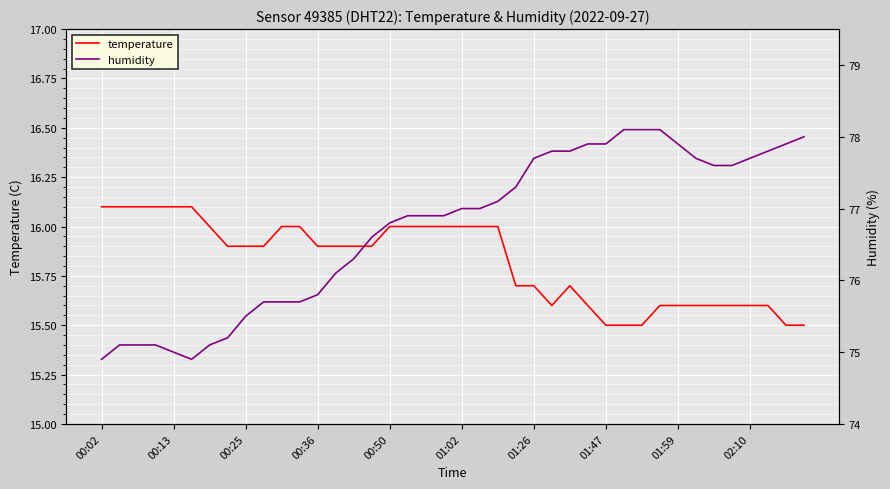

At which label does temperature reach its peak?

00:02